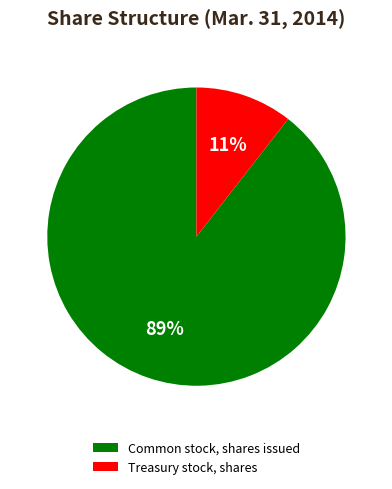

True or false: Common stock, shares issued accounts for 89% of the total.

True